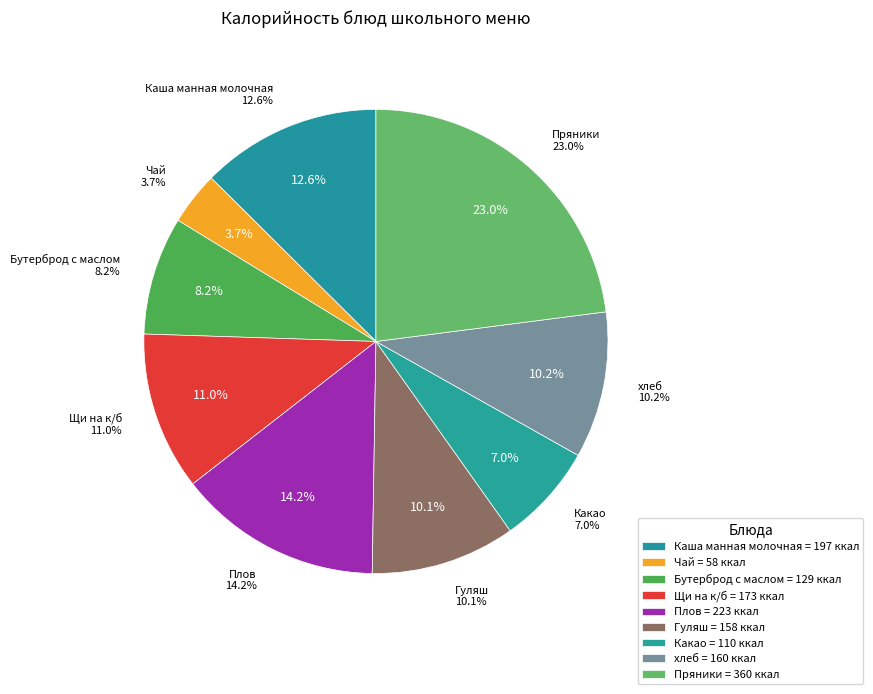

How many segments does this pie chart have?

9